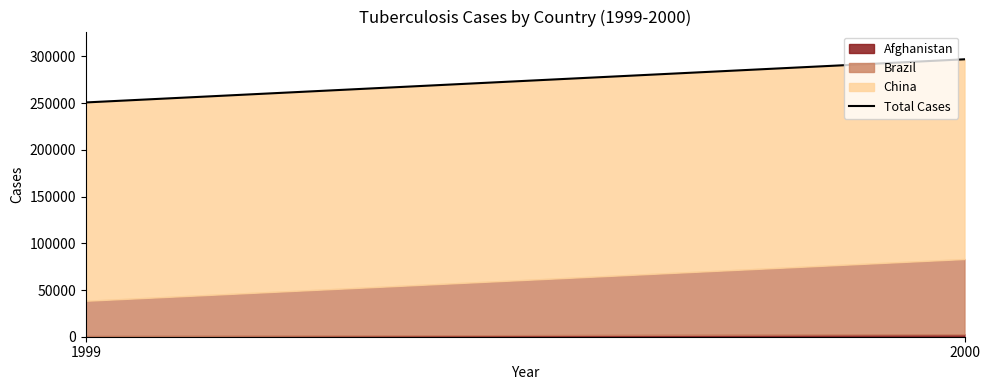

What is the change in value from 1999 to 2000?

+46180